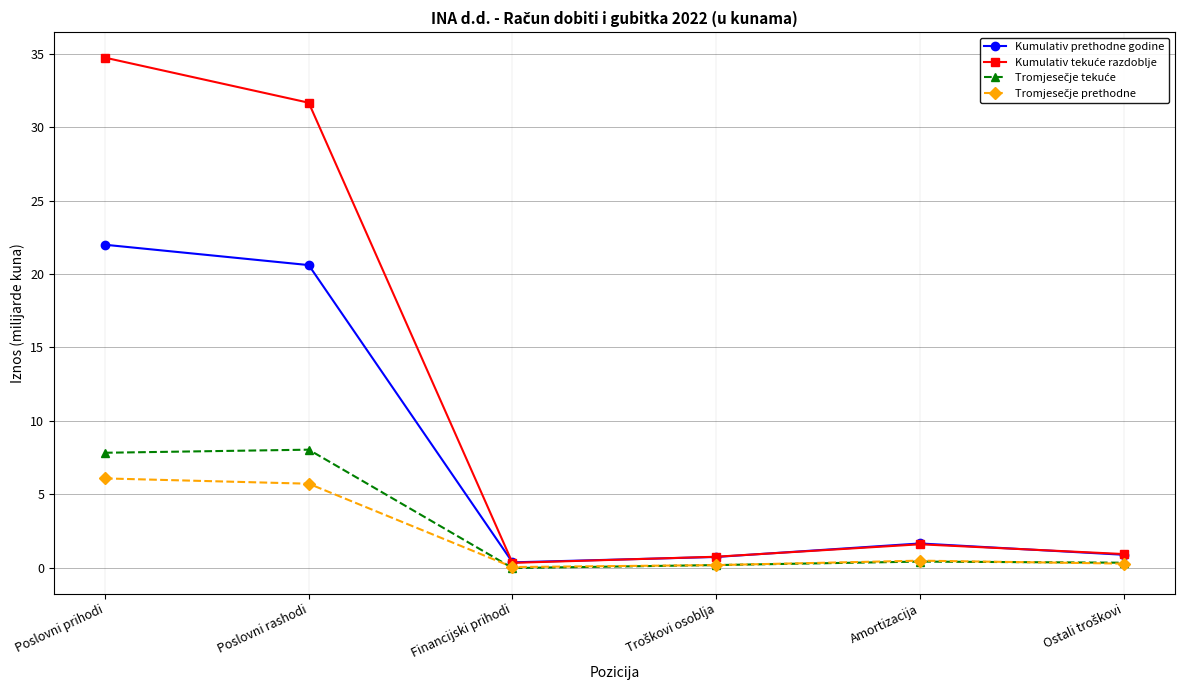

What is the greatest value displayed?

34.7